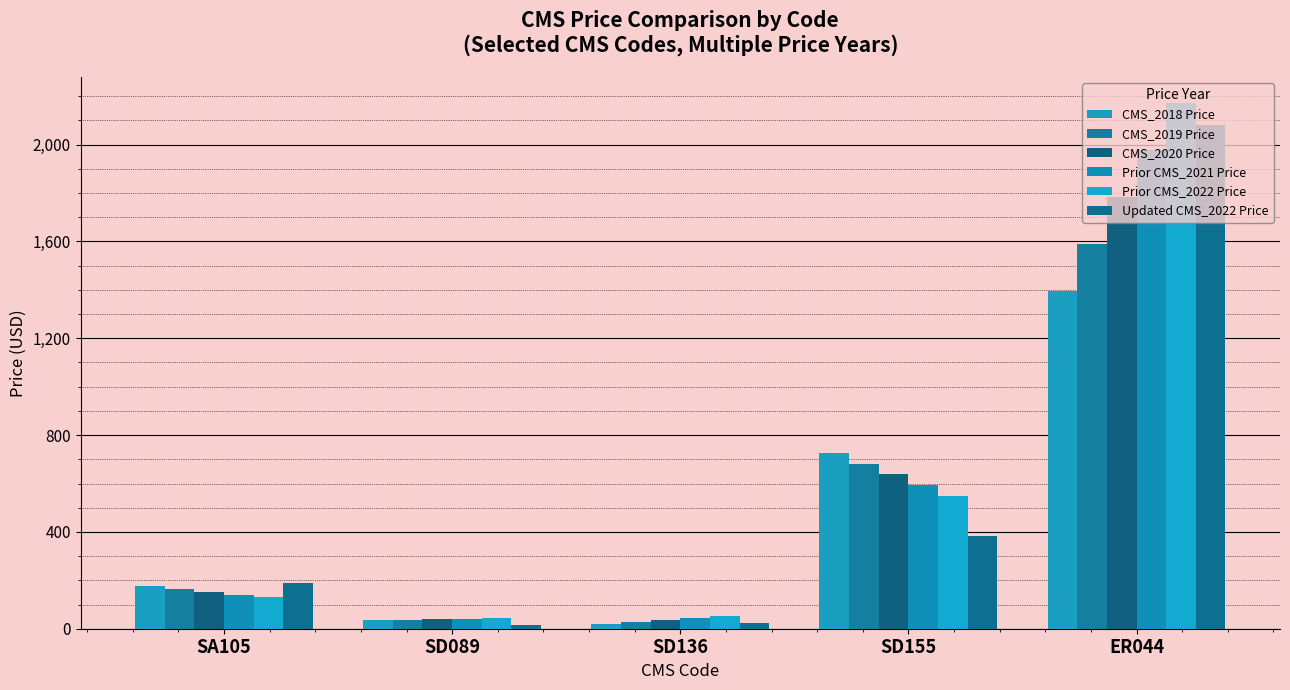

What is the difference between the maximum and second lowest values in the Prior CMS_2021 Price series?

1932.5